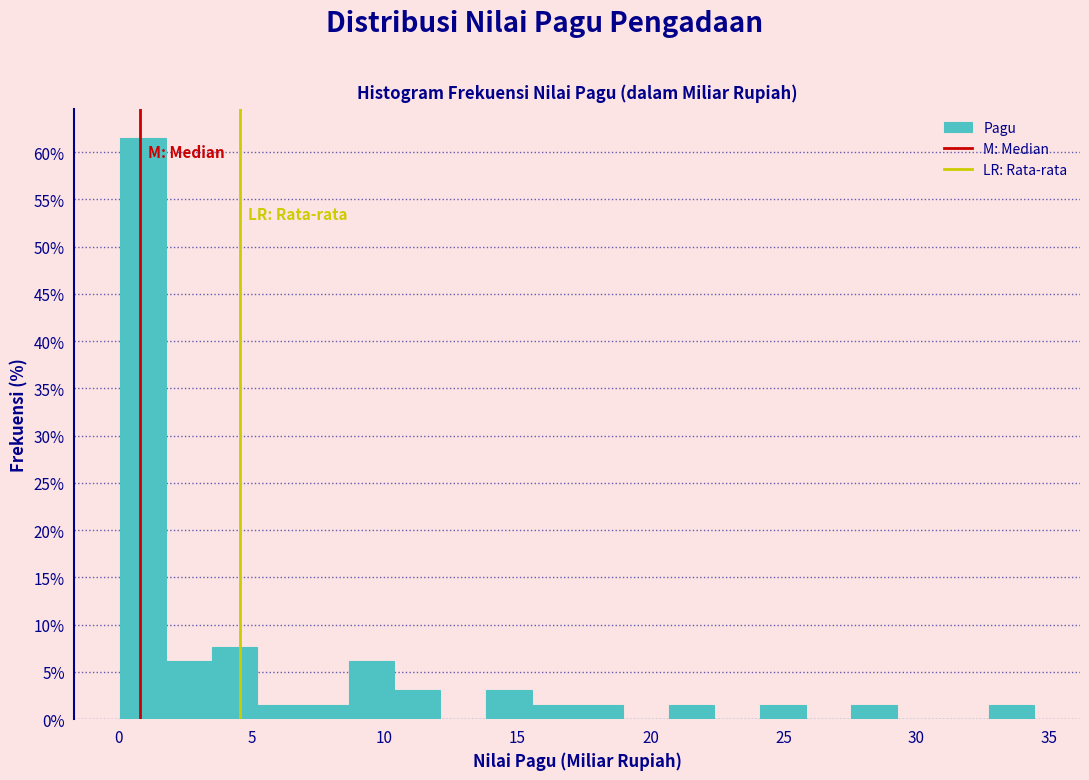

Read against the x-axis, roughly where is the centre of the tallest bar?

1.0